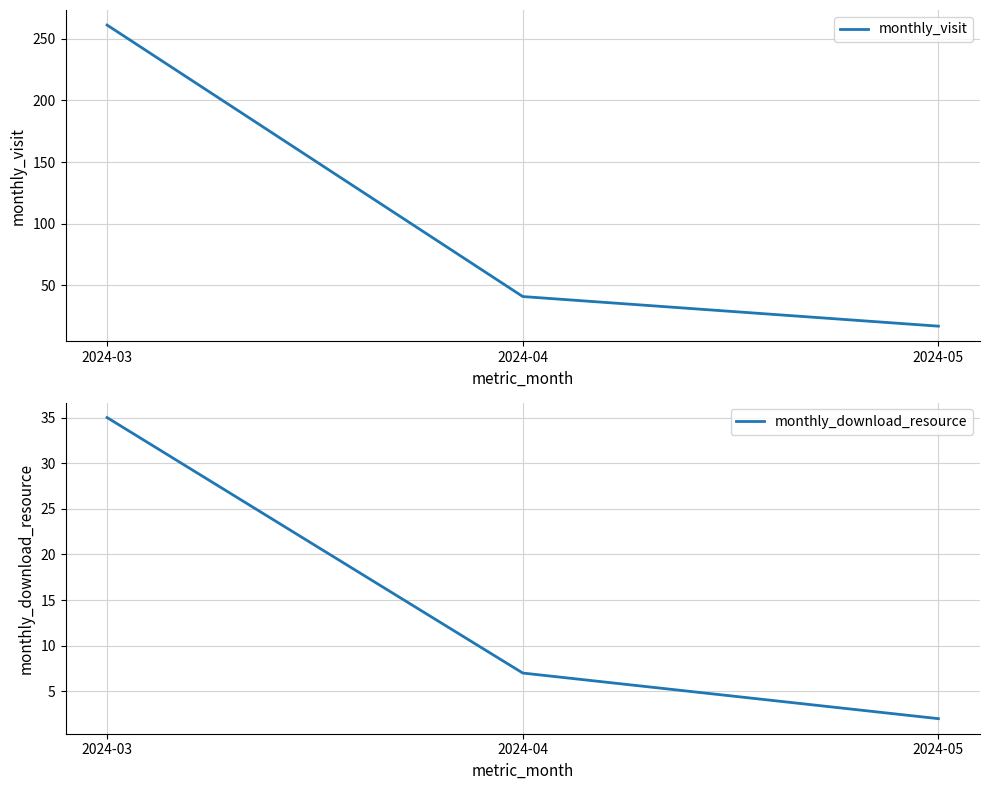

Reading left to right, list all the values displayed in this chart.

monthly_visit: 2024-03=261	2024-04=41	2024-05=17
monthly_download_resource: 2024-03=35	2024-04=7	2024-05=2